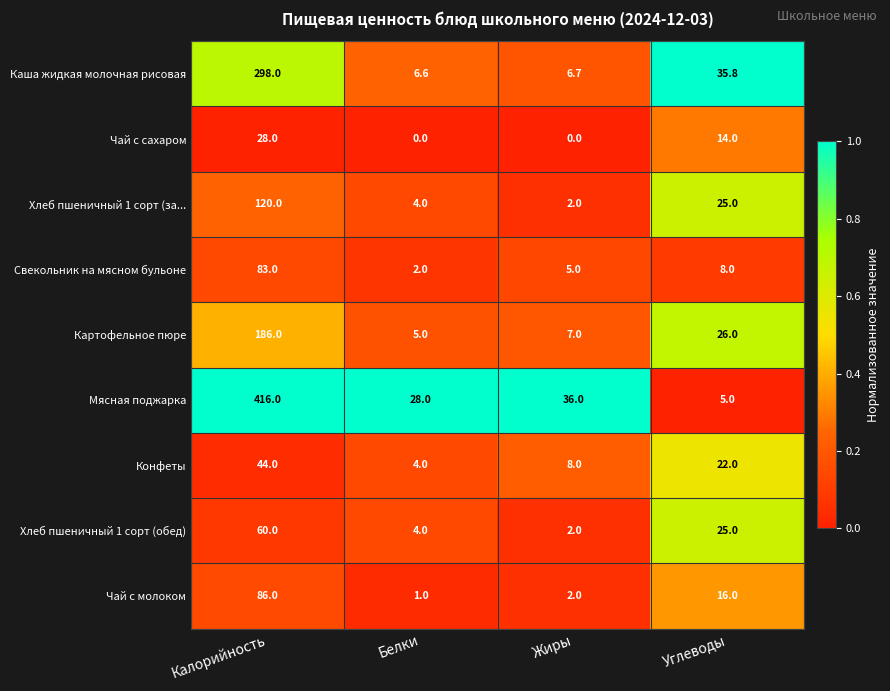

Which series has the largest total across all categories?

Мясная поджарка